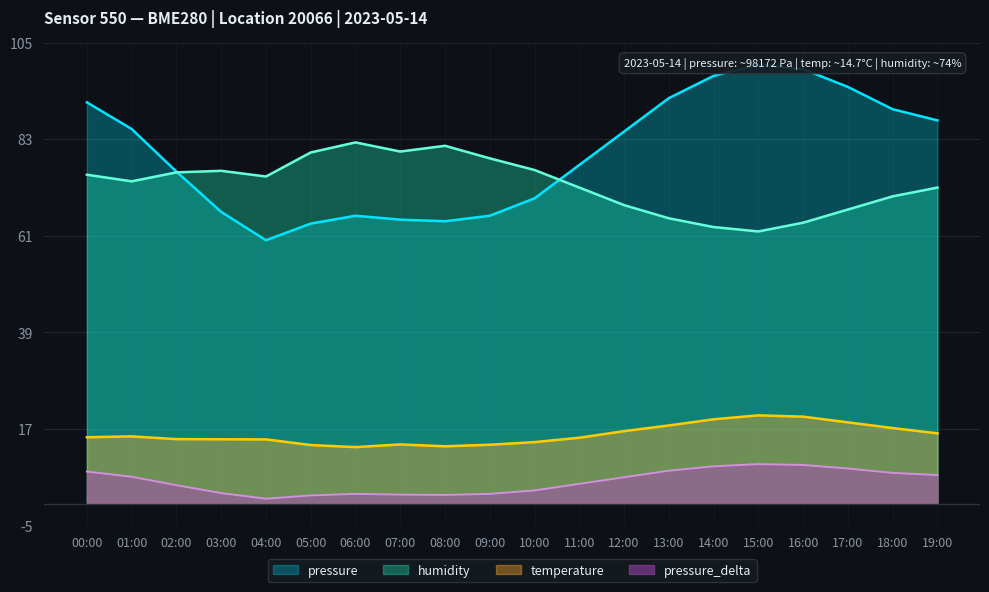

The pressure series shows 64.7 at 07:00. True or false?

True